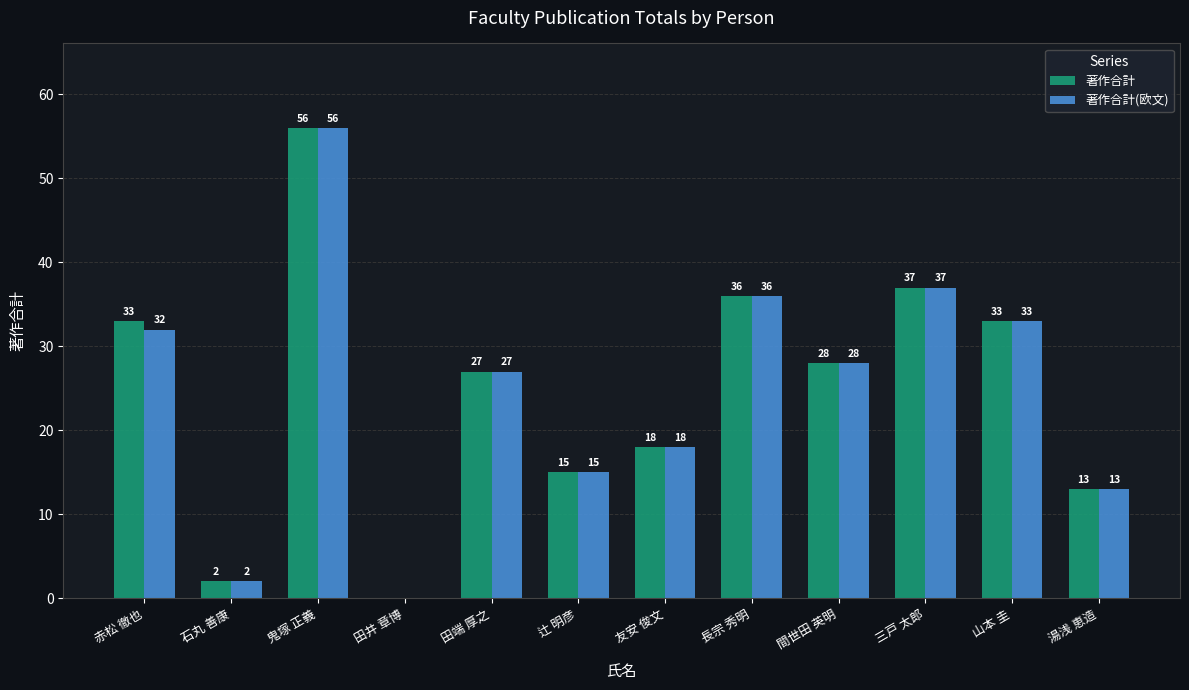

How many groups of bars are there?

12